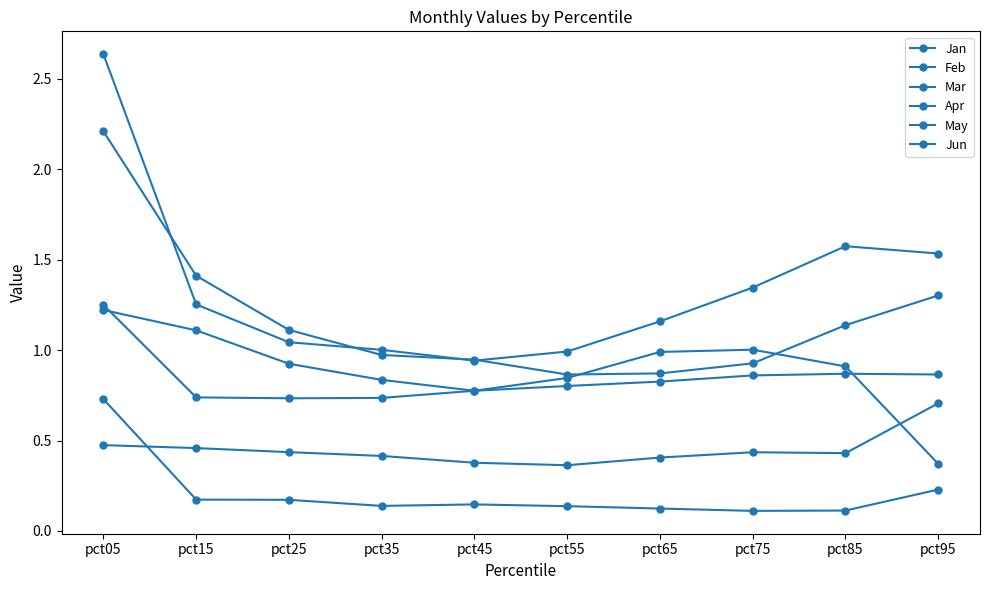

Is it true that Feb equals 1.2 at pct65?

True